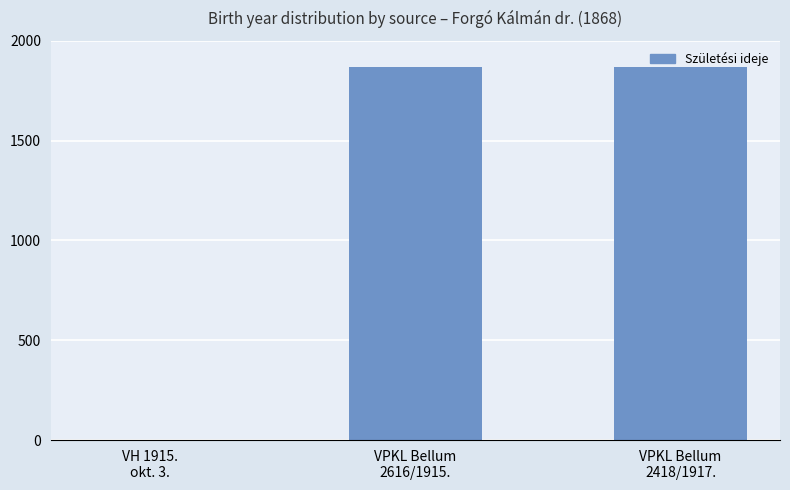

Are the bars grouped side by side (vs. stacked)?

No